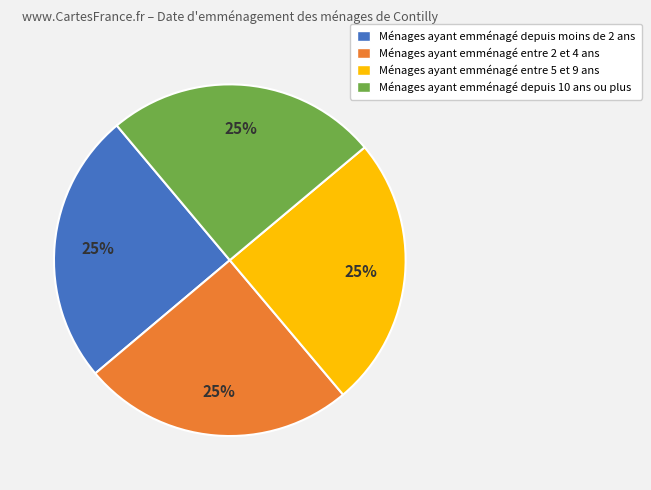

What is the ratio of the value at Ménages ayant emménagé entre 2 et 4 ans to the value at Ménages ayant emménagé depuis 10 ans ou plus?

1.0